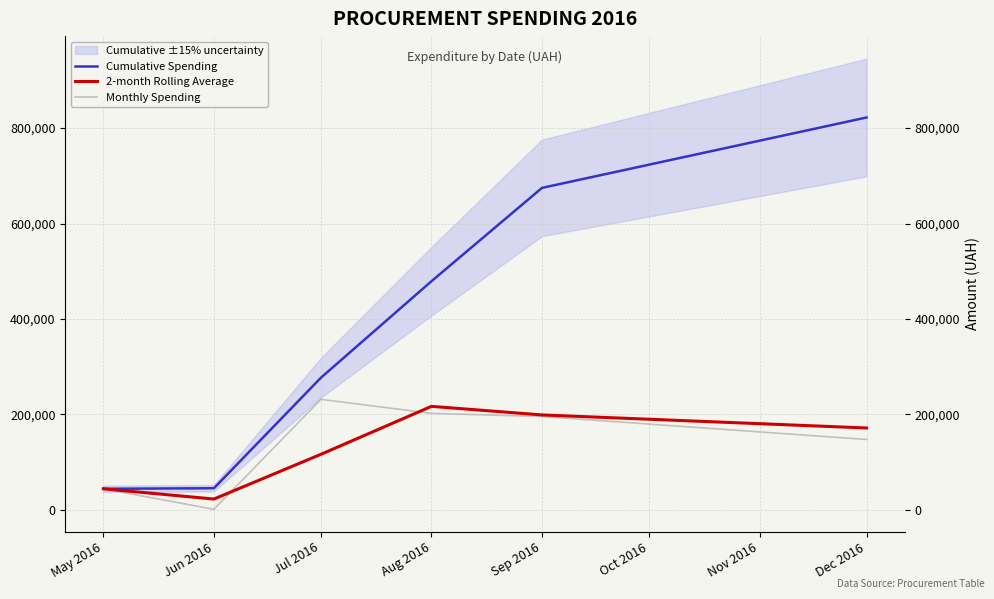

What is the difference between the maximum and second lowest values in the 2-month Rolling Average series?

172729.1